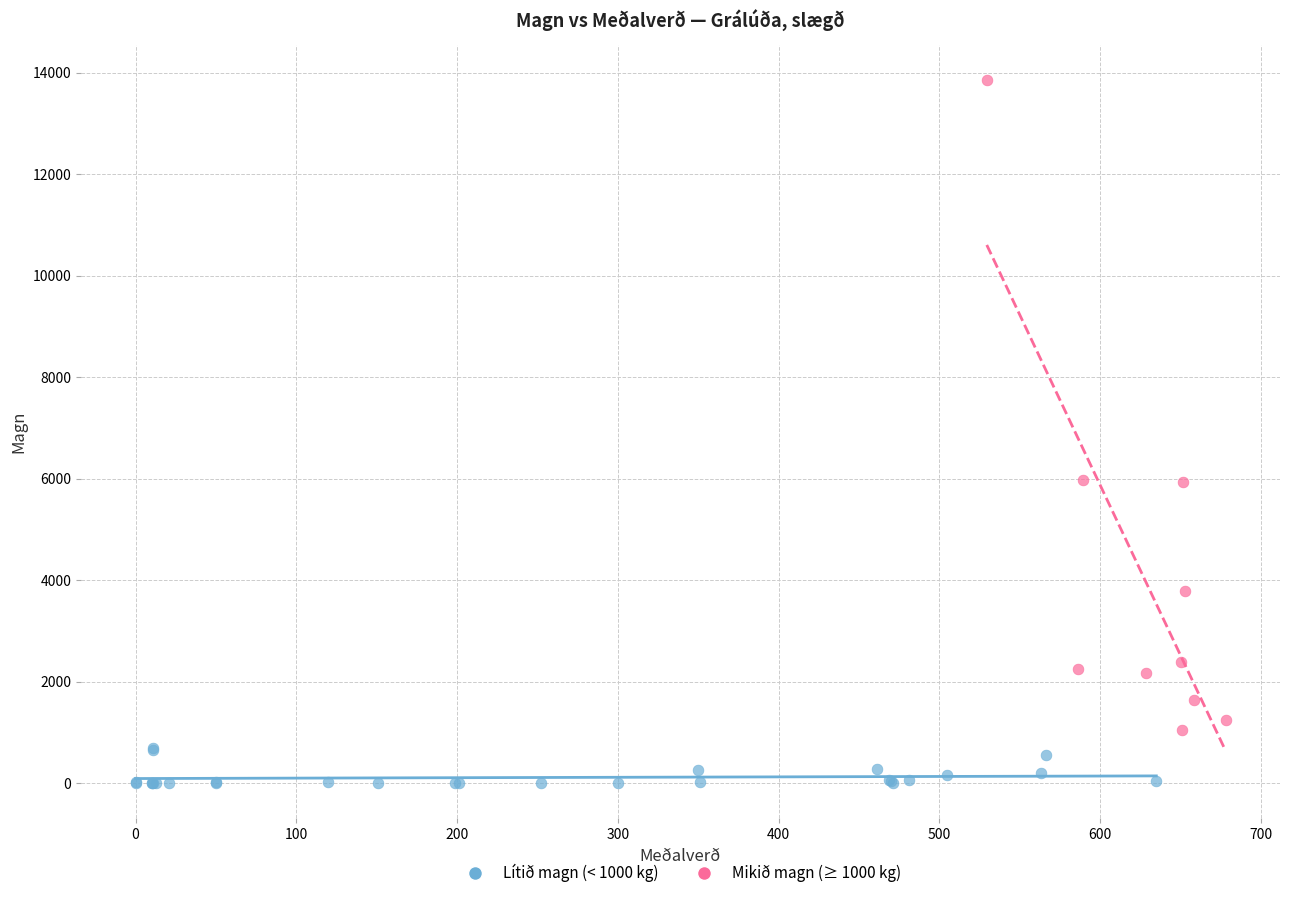

Which series has the widest spread of Y values?

Mikið magn (≥ 1000 kg)